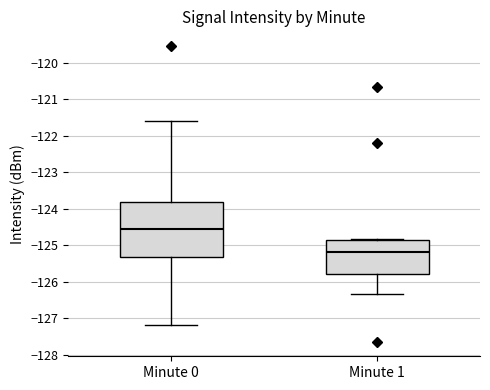

Which box has the highest median line?

Minute 0